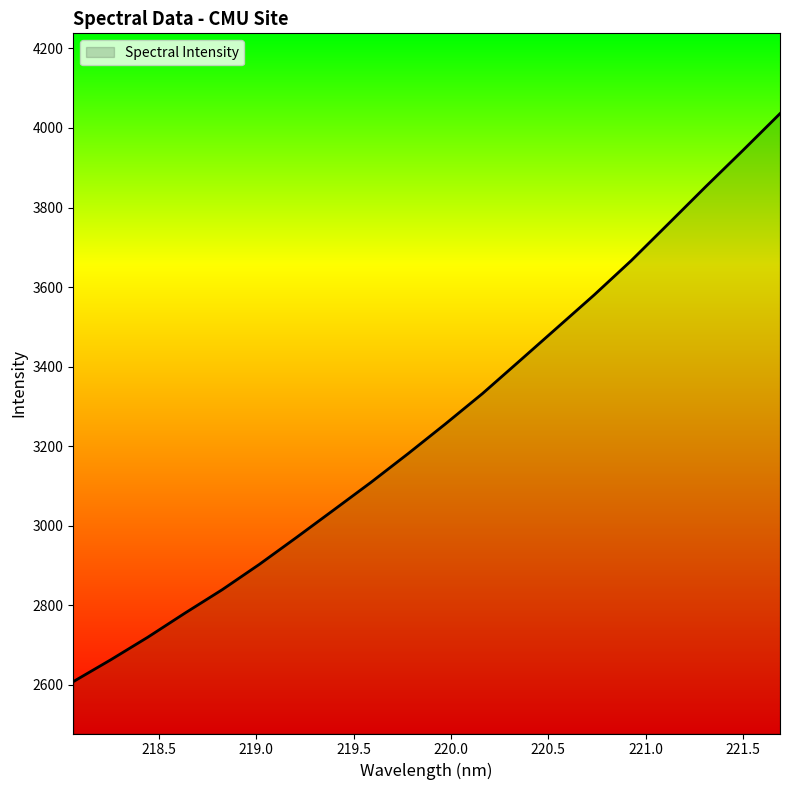

What is the smallest value displayed?

2608.1